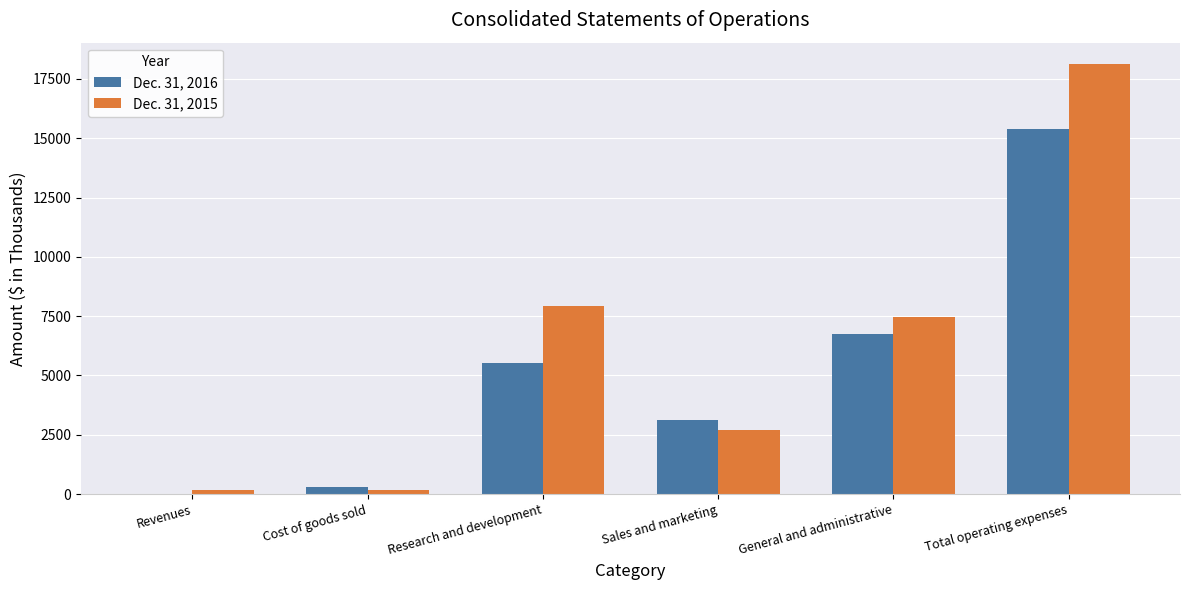

Which series has the largest range (max minus min)?

Dec. 31, 2015